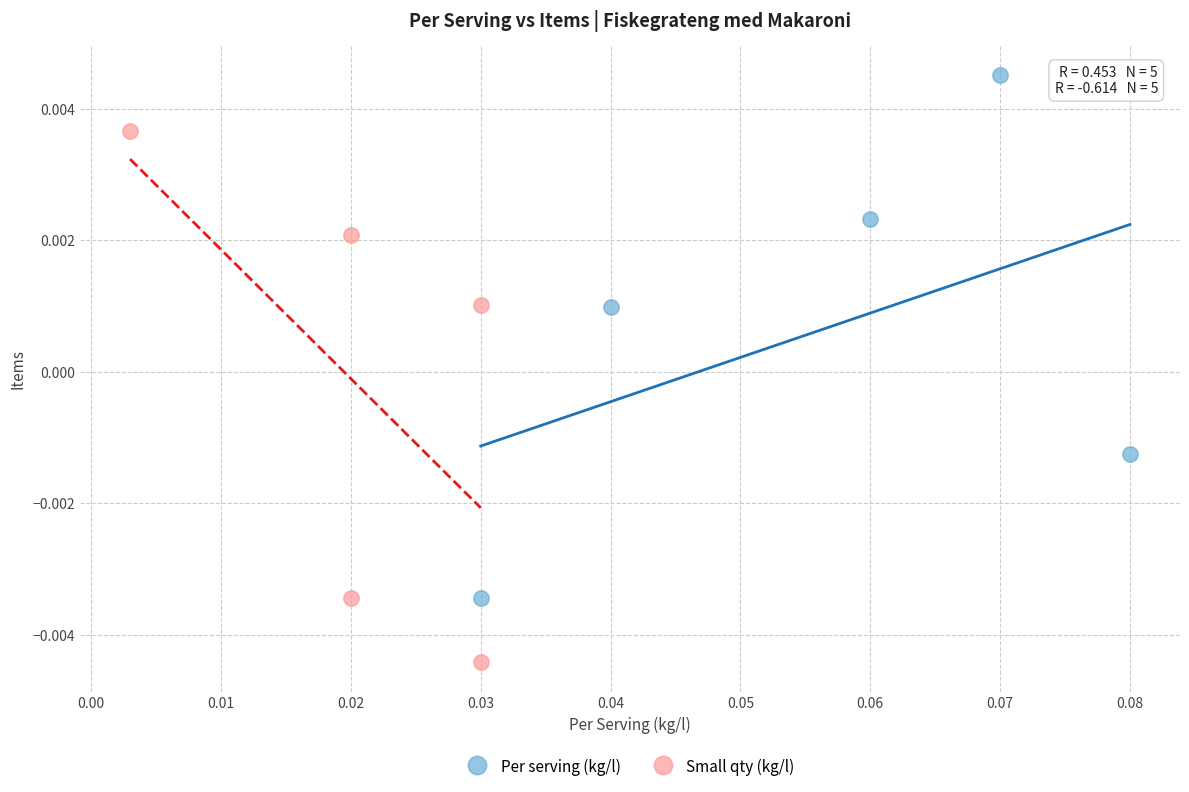

Which series contains the highest Y value?

Per serving (kg/l)